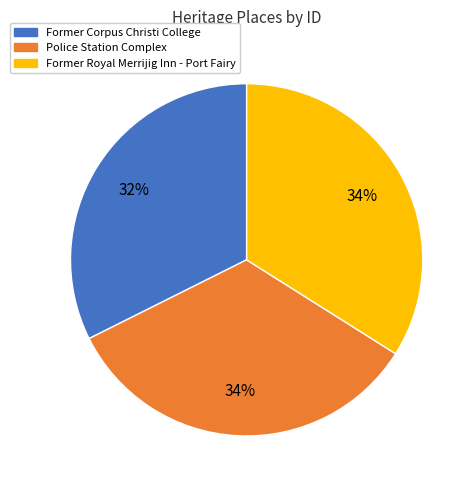

Does any single category account for the majority?

No